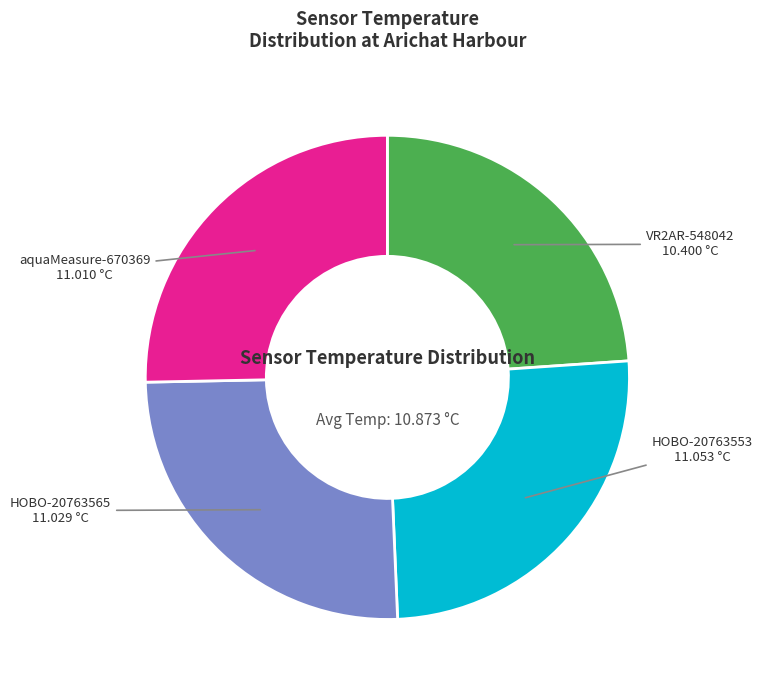

Does any single category account for the majority?

No